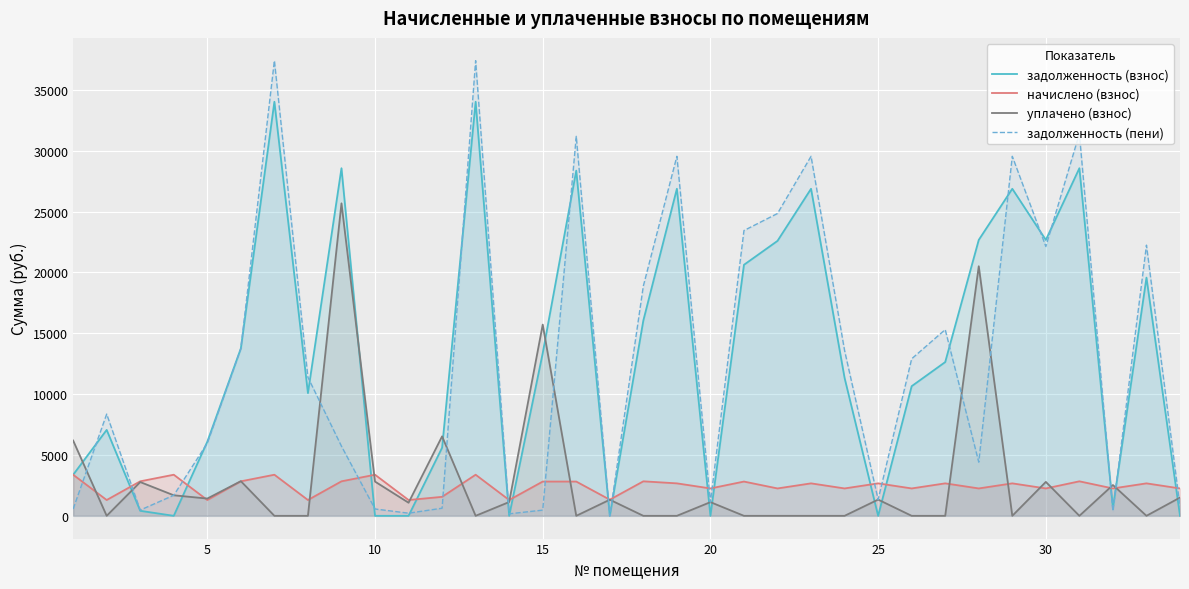

Which series has the widest spread of values?

задолженность (пени)